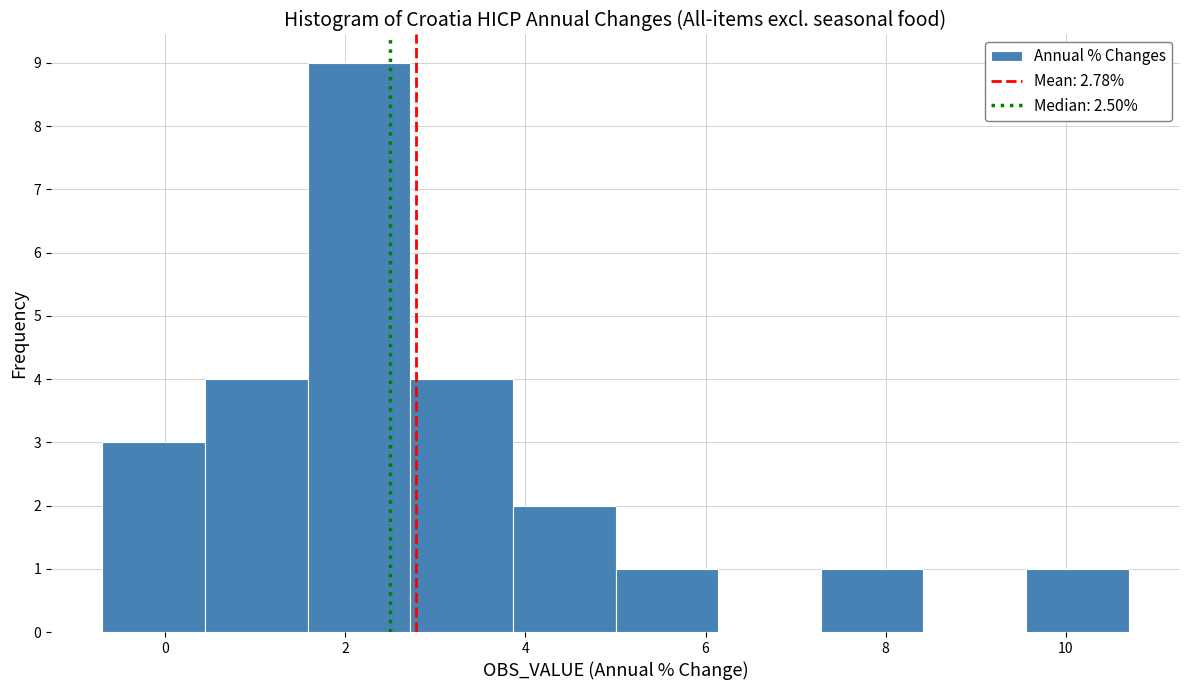

Reading left to right, list every bar in this chart as the range it spans on the x-axis followed by its height. Neither the bar edges nor the heights are printed on the chart, so give them approximately, as read against the axes.

-0.70 to 0.44: 3
0.44 to 1.58: 4
1.58 to 2.72: 9
2.72 to 3.86: 4
3.86 to 5.00: 2
5.00 to 6.14: 1
6.14 to 7.28: 0
7.28 to 8.42: 1
8.42 to 9.56: 0
9.56 to 10.70: 1